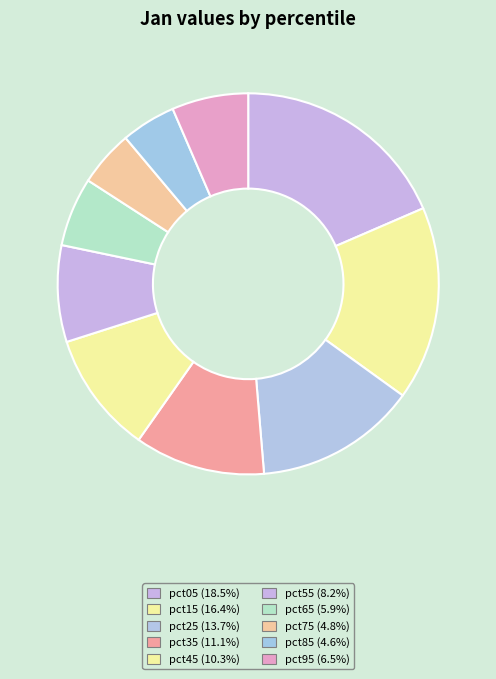

True or false: pct65 accounts for 6% of the total.

True